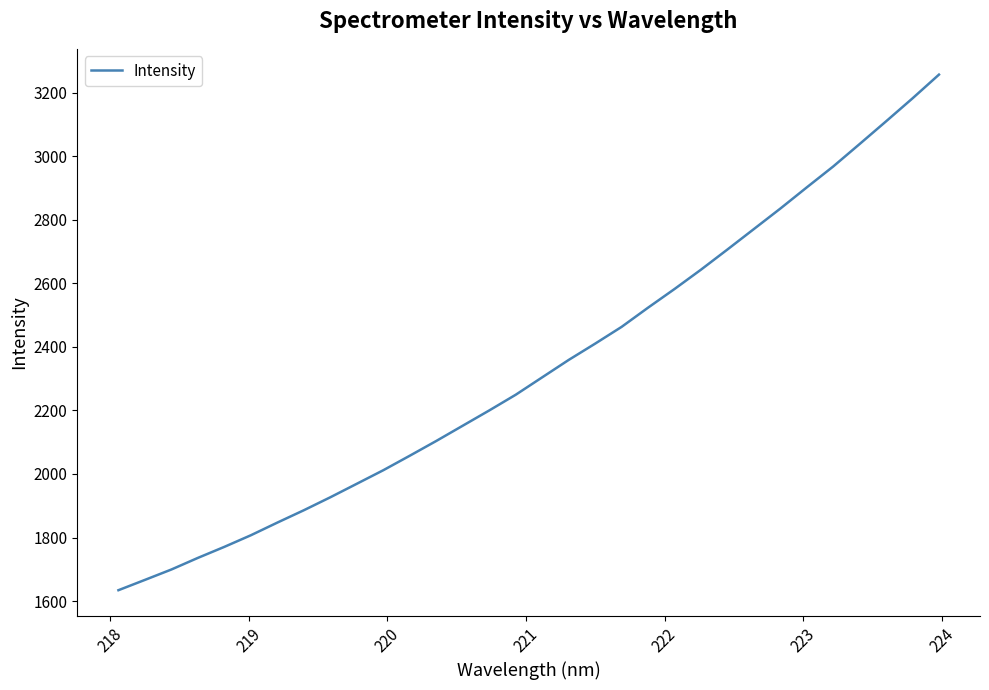

How many lines are shown in the chart?

1